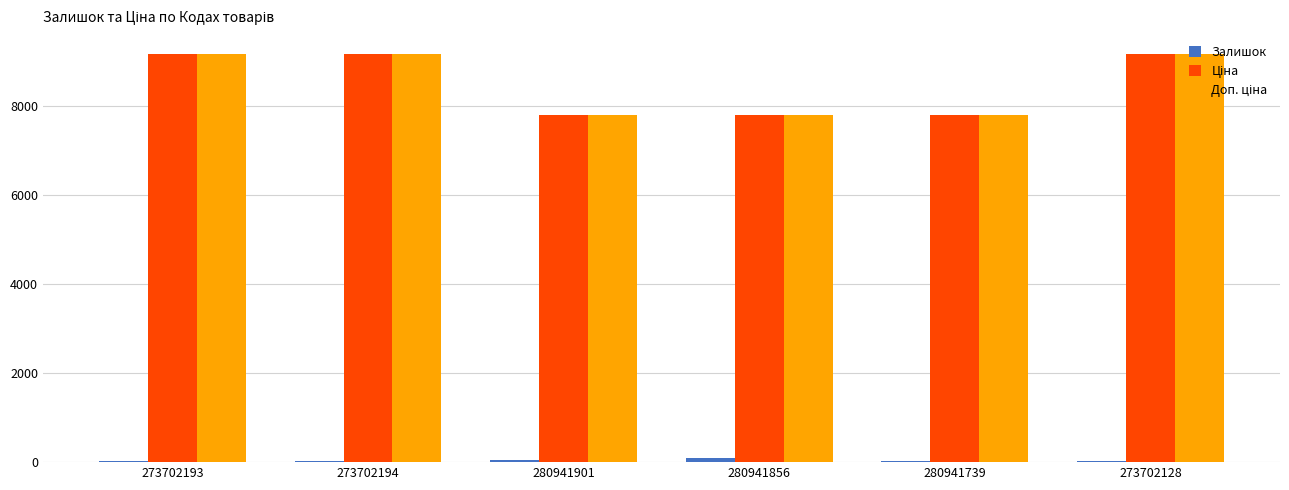

What is the maximum value shown in the chart?

9185.9